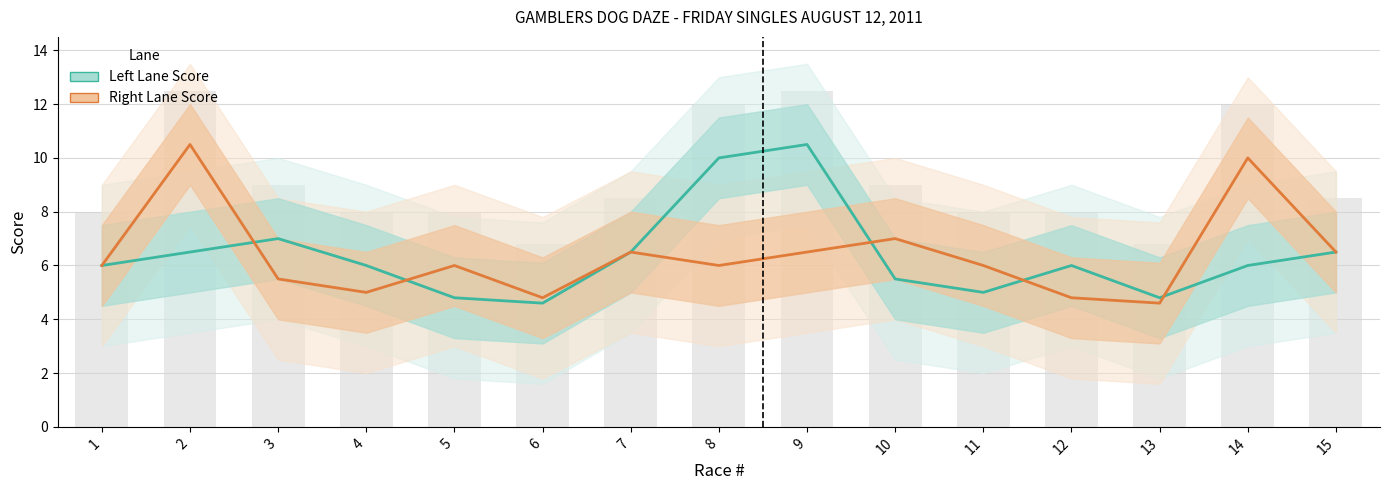

At which label does Right Lane Score first exceed 6?

2